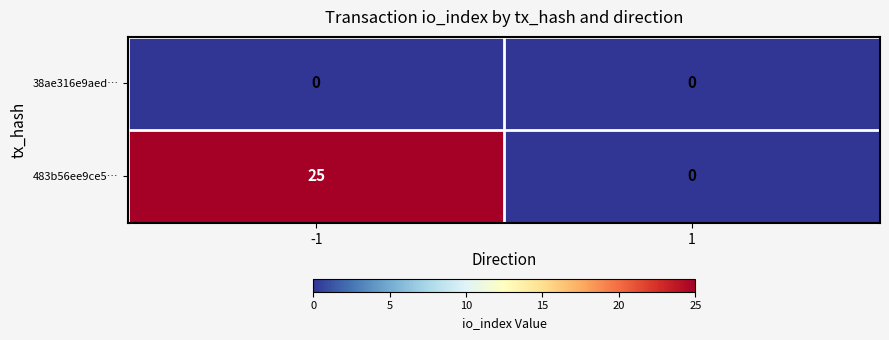

The 38ae316e9aed… series shows 0 at -1. True or false?

True